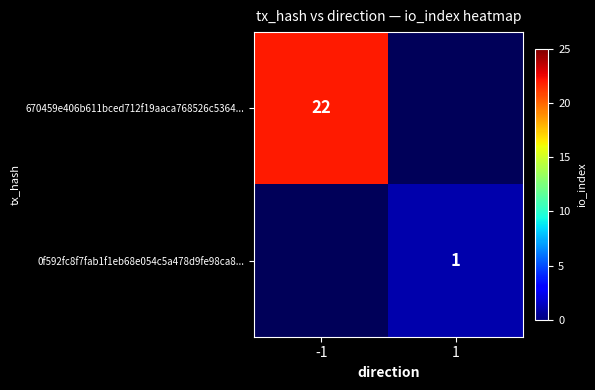

The value of 0f592fc8f7fab1f1eb68e054c5a478d9fe98ca8... at 1 is 0.3. True or false?

False